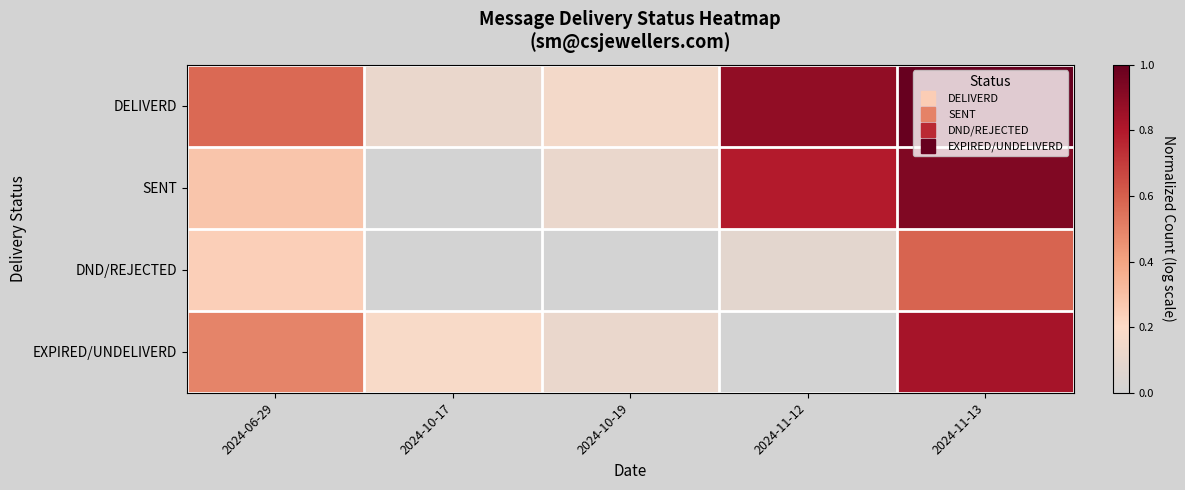

Rank the series at 2024-10-19 from lowest to highest value.

DND/REJECTED, SENT, EXPIRED/UNDELIVERD, DELIVERD